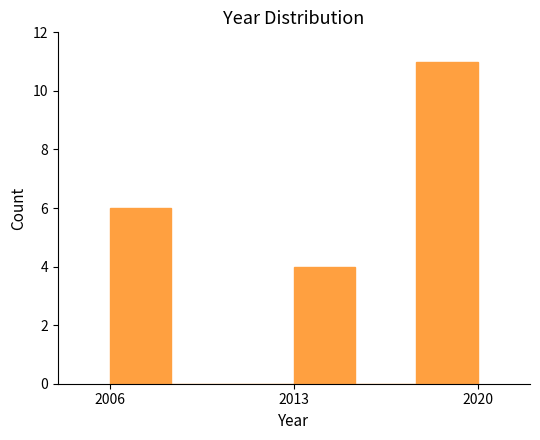

Around what value on the x-axis is the tallest bar? Give the approximate position of its centre, as read against the axis.

2019